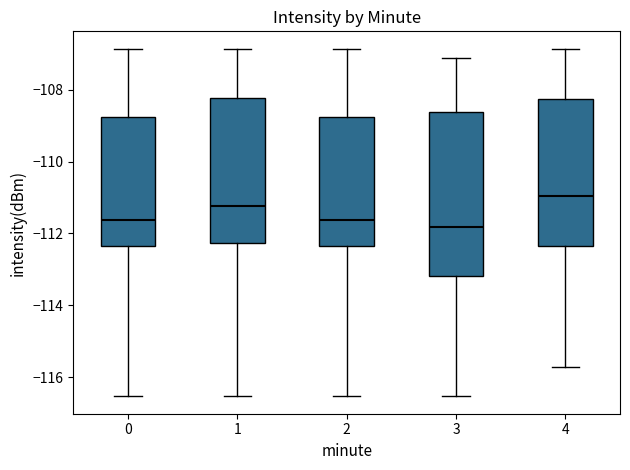

Reading left to right, read every box against the y-axis: the position of its median line, the range the box covers, and the ends of its whiskers. The values are not printed on the chart, so give them approximately, as read against the axis.

0: median -111.6, box -112.4 to -108.8, whiskers -116.6 to -106.8
1: median -111.2, box -112.2 to -108.2, whiskers -116.6 to -106.8
2: median -111.6, box -112.4 to -108.8, whiskers -116.6 to -106.8
3: median -111.8, box -113.2 to -108.6, whiskers -116.6 to -107.2
4: median -111.0, box -112.4 to -108.2, whiskers -115.8 to -106.8